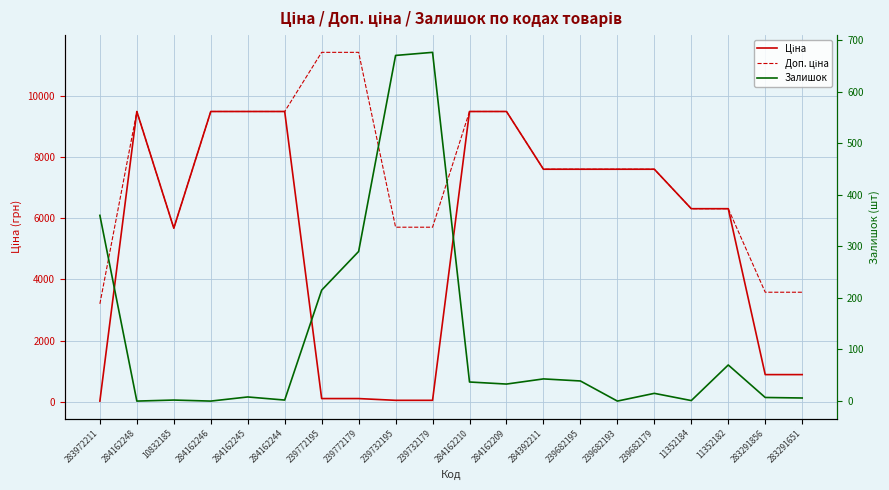

Which series has the widest spread of values?

Ціна